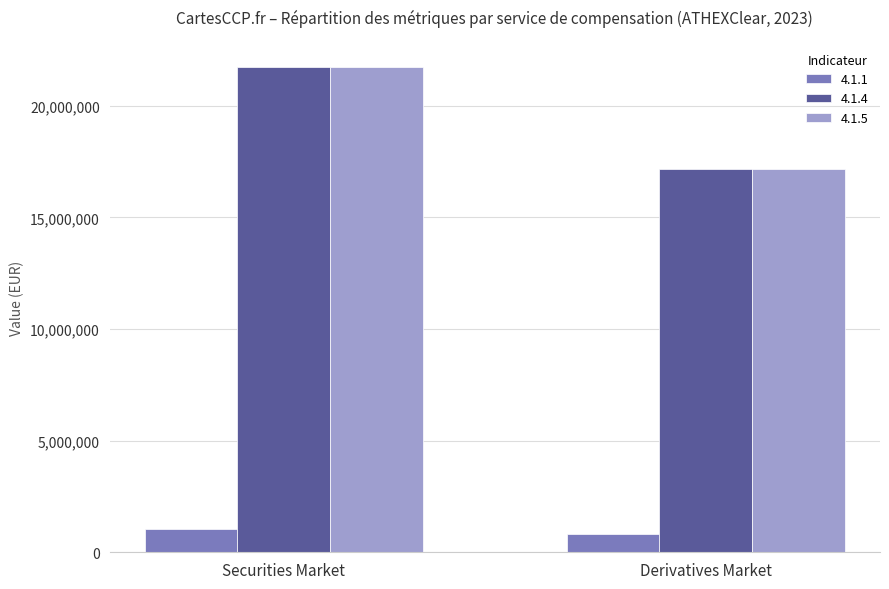

How many categories are shown in the chart?

2